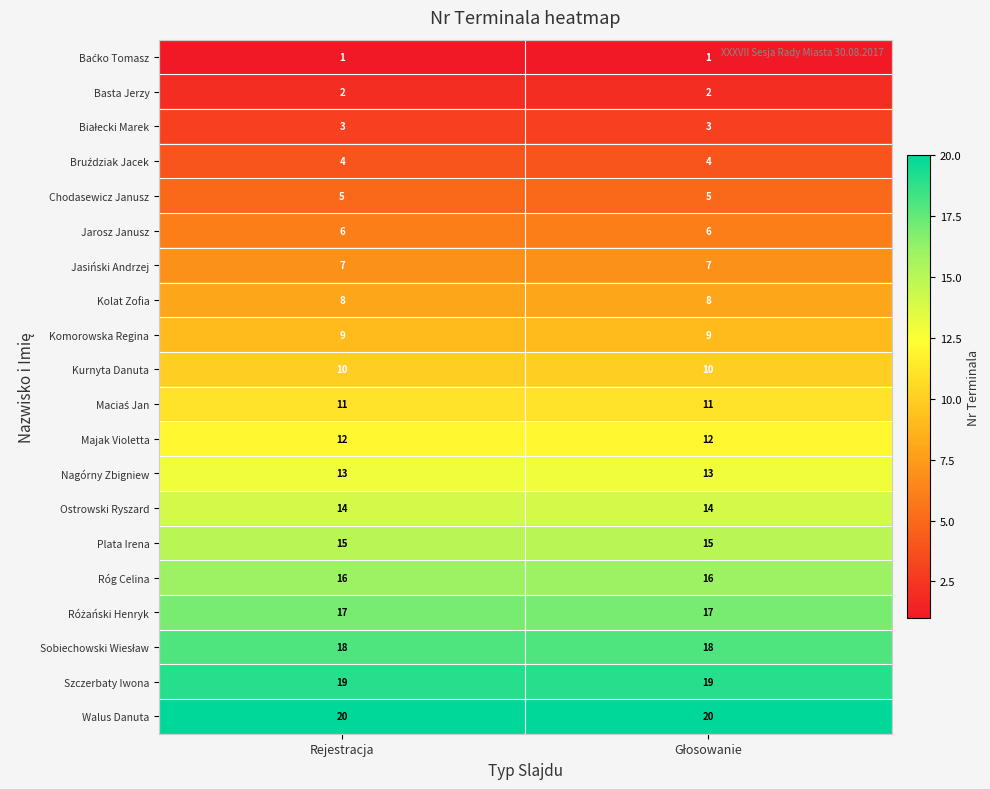

What is the maximum value shown in the chart?

20